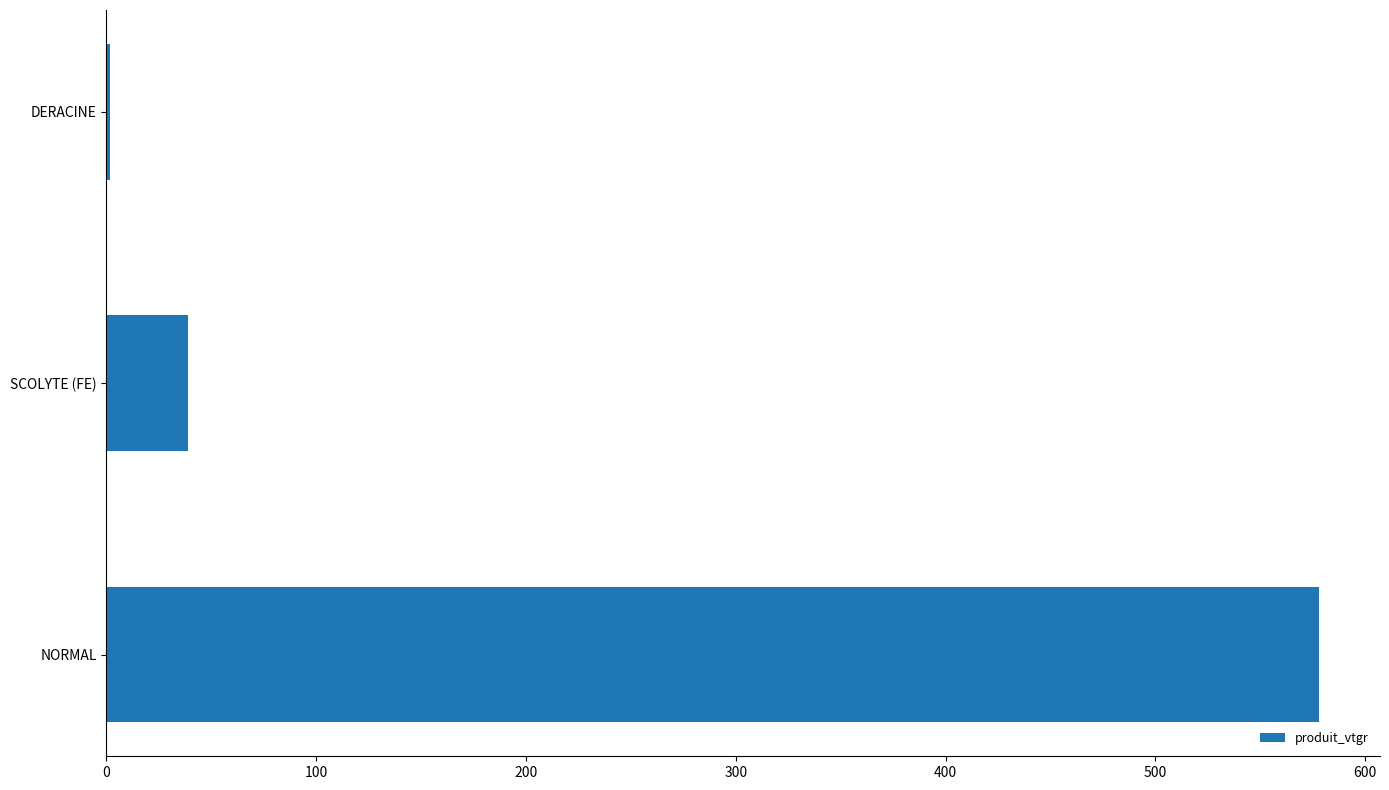

Reading bottom to top, list all the values displayed in this chart.

578.2	38.8	2.0